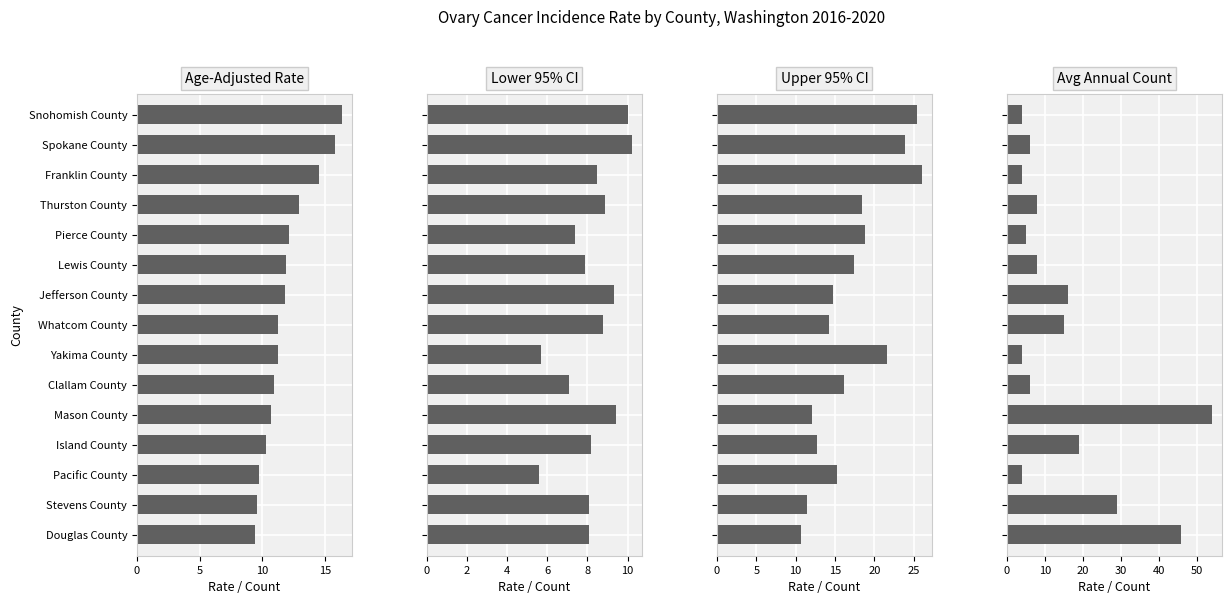

List the series in order of their peak value, highest first.

Avg Annual Count, Upper 95% CI, Age-Adjusted Rate, Lower 95% CI